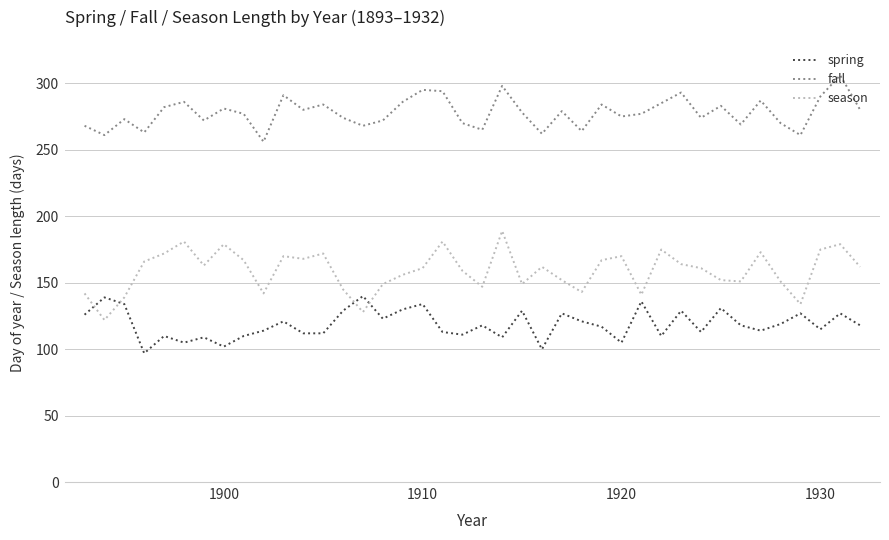

List the series in order of their peak value, lowest first.

spring, season, fall